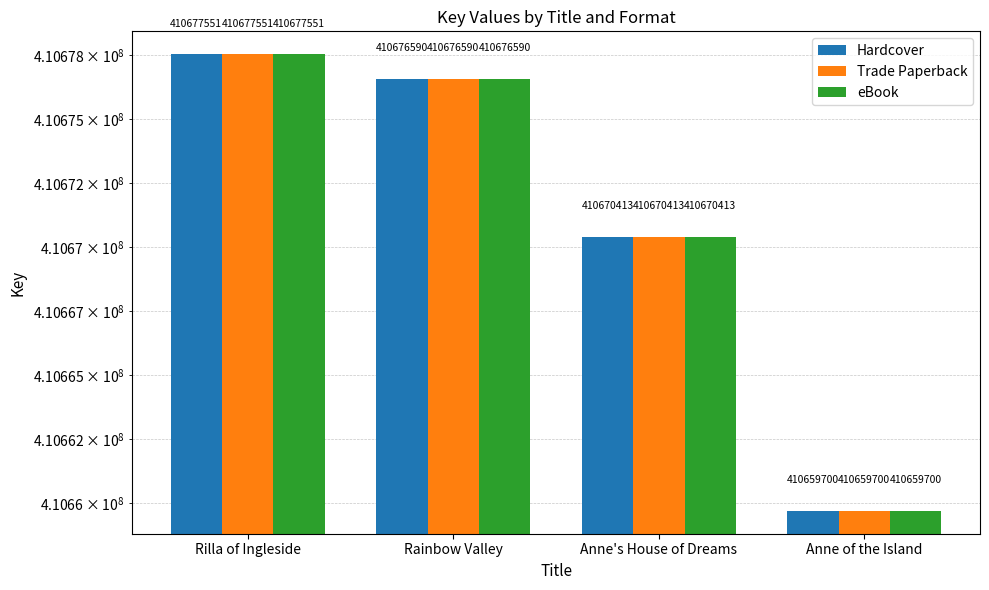

How many bars are there in each group?

3